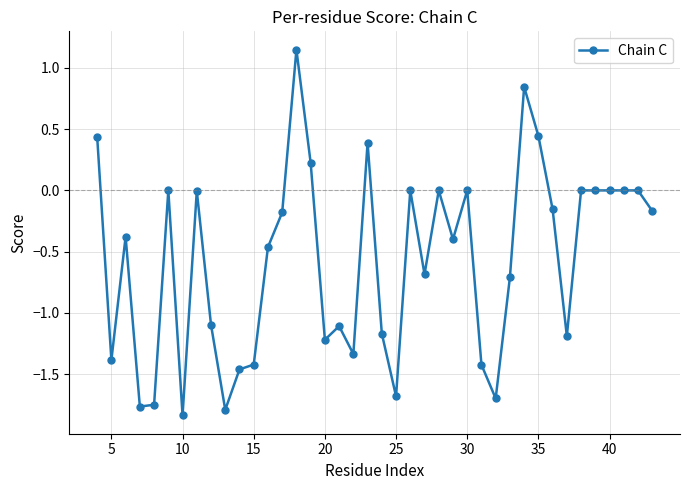

What is the sum of all values?

-23.0